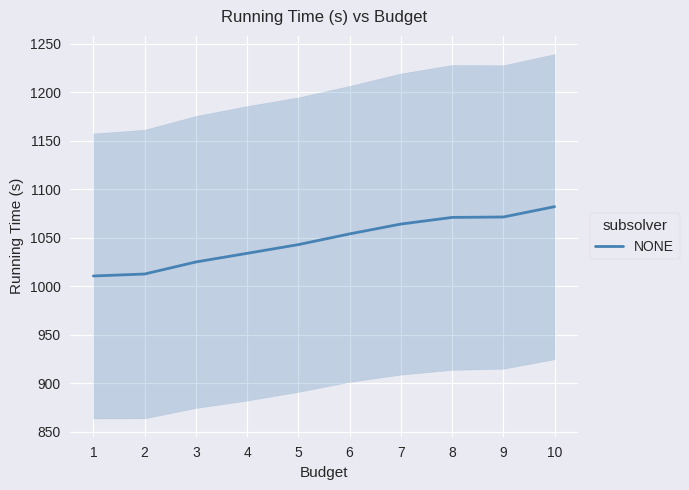

What is the sum of all values?

10467.1